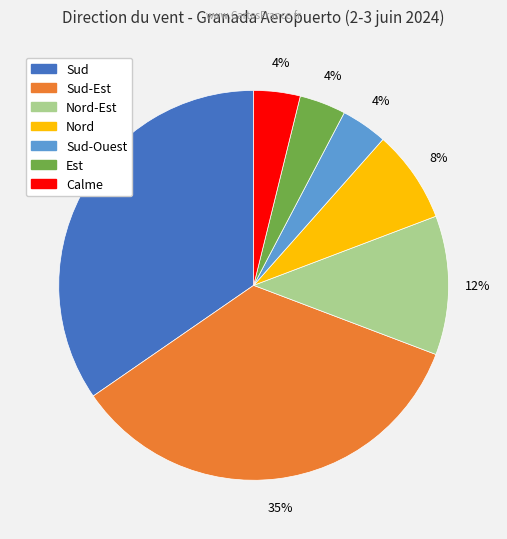

To the nearest percent, what is the average slice percentage?

14%